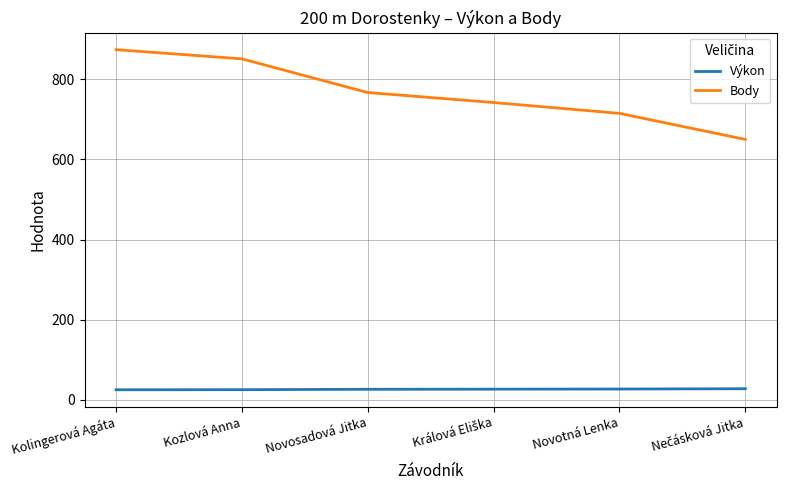

Which series changed the most between Kolingerová Agáta and Novosadová Jitka?

Body